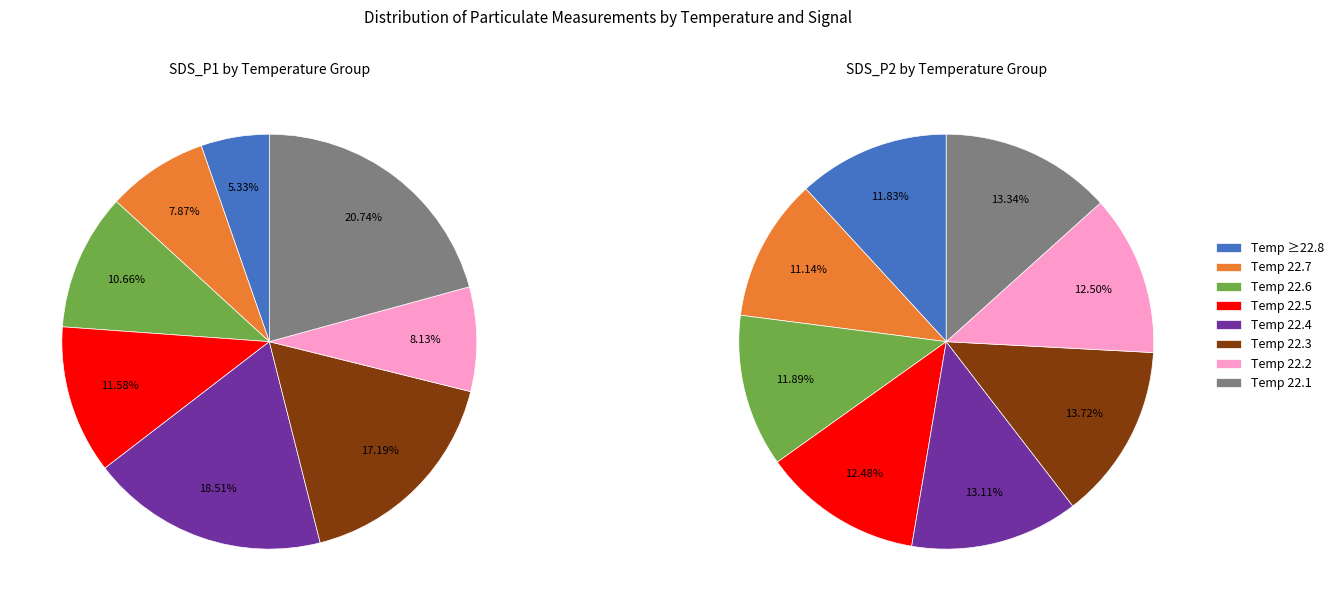

What percentage is NOT represented by 8?

91.6%